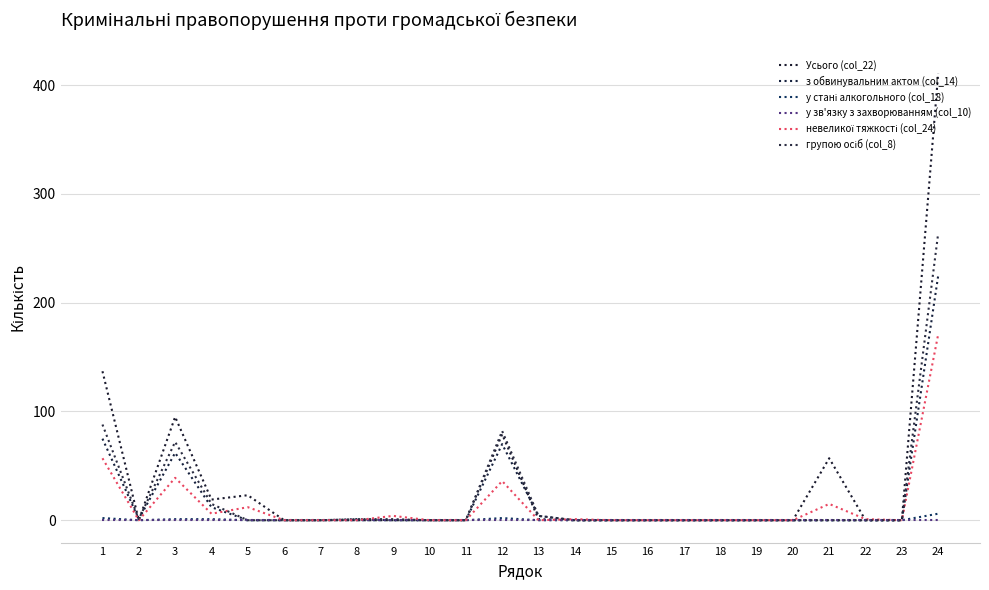

How many lines are shown in the chart?

6